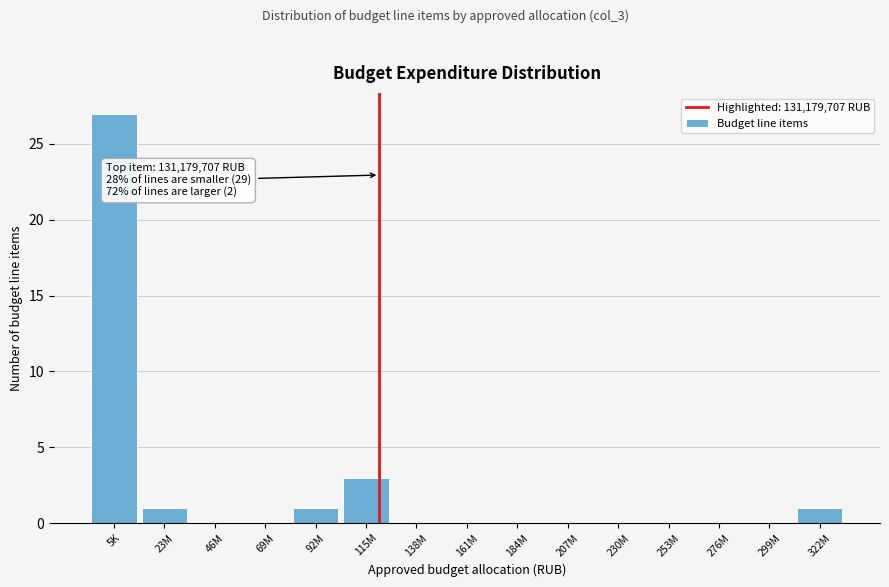

Reading left to right, list all the values displayed in this chart.

5K=27	23M=1	46M=0	69M=0	92M=1	115M=3	138M=0	161M=0	184M=0	207M=0	230M=0	253M=0	276M=0	299M=0	322M=1